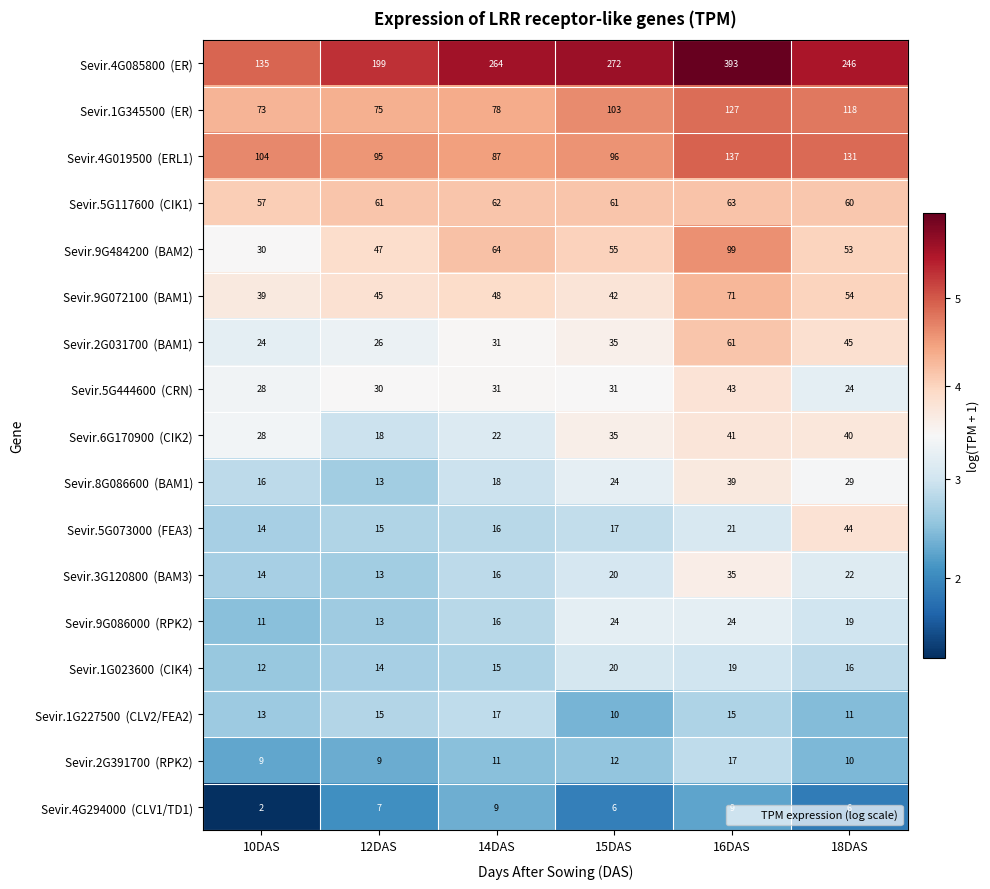

At how many categories does at least one series exceed 167?

5